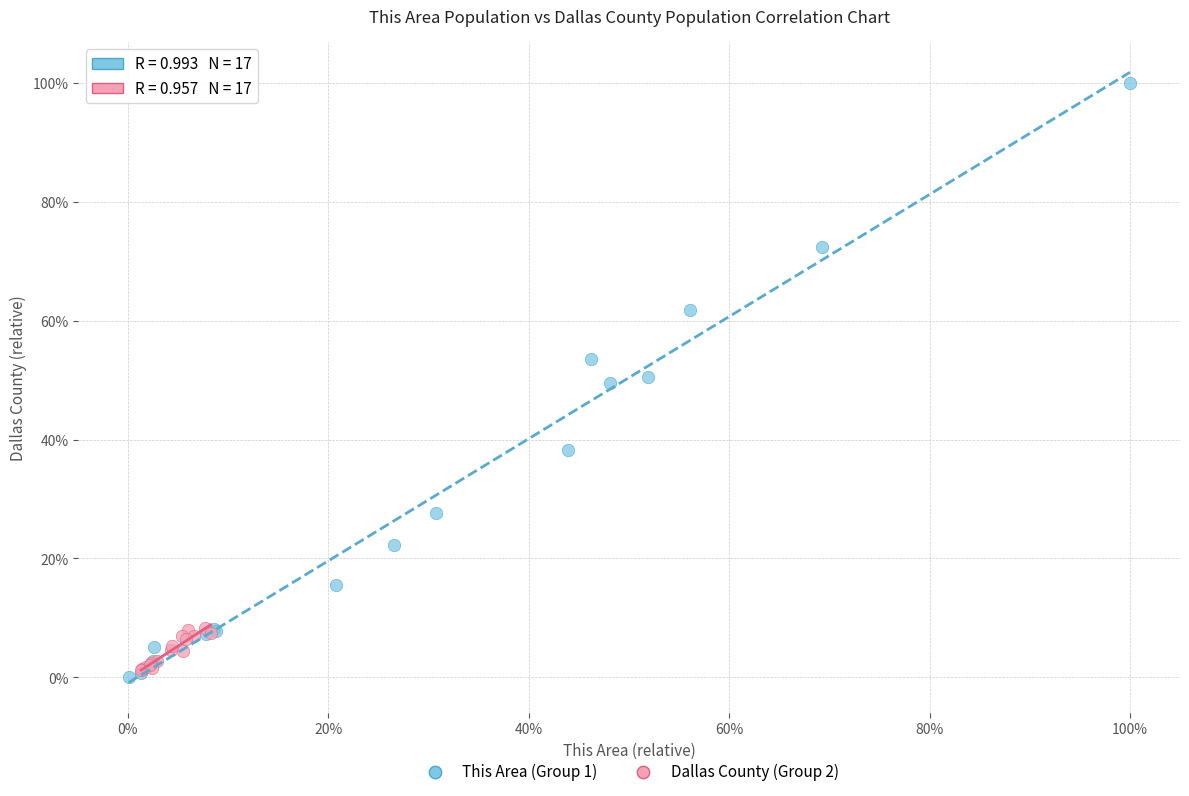

Which series contains the highest Y value?

This Area (Group 1)